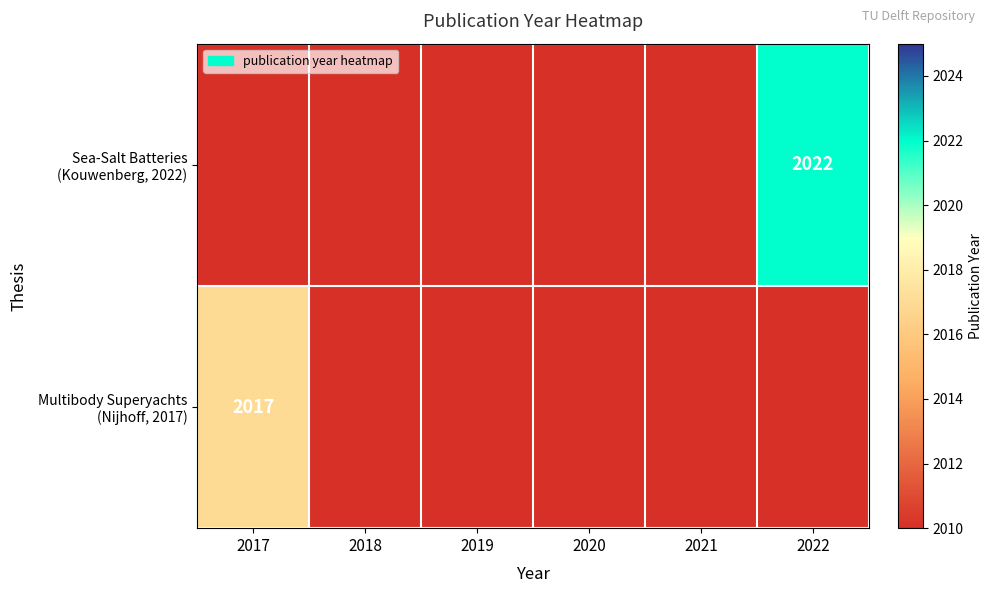

What is the sum of all Sea-Salt Batteries (Kouwenberg, 2022) values?

12057